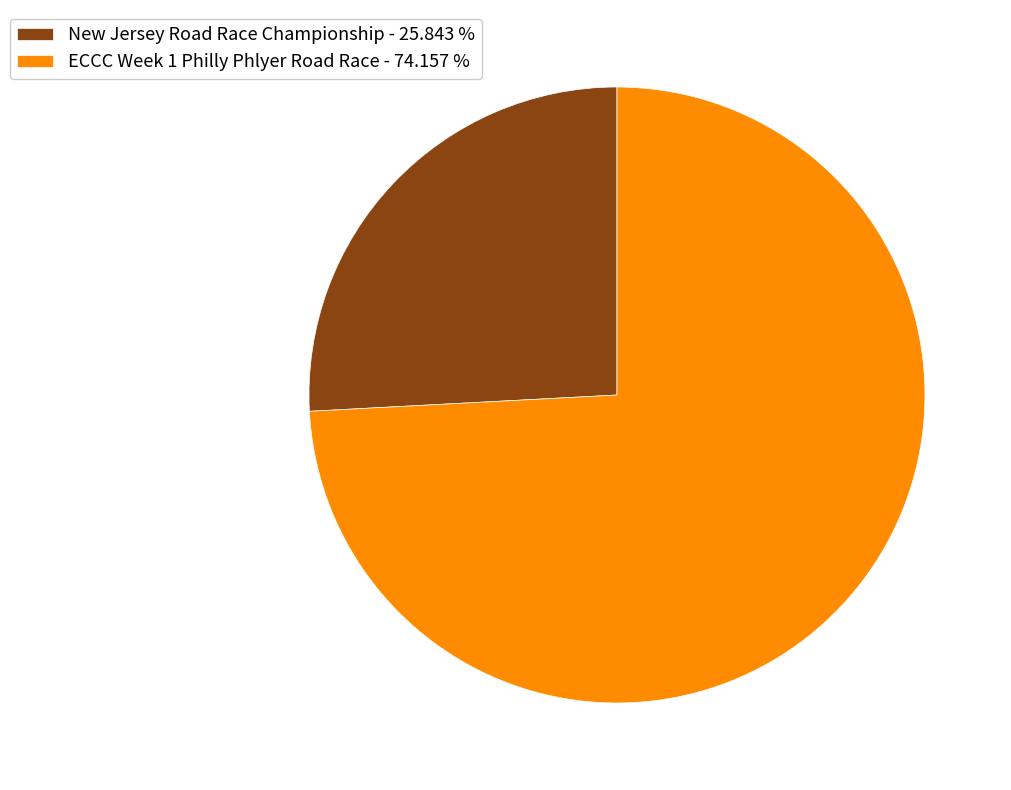

Does any single category account for the majority?

Yes